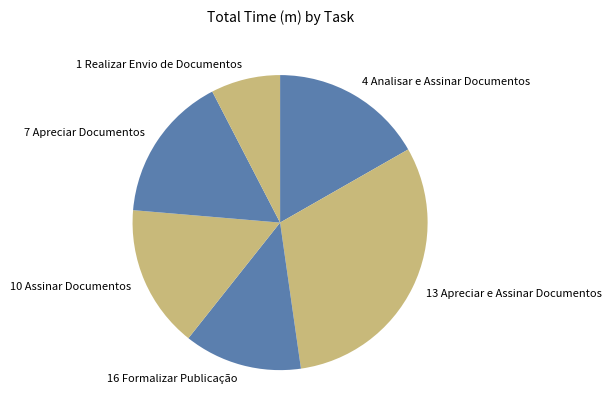

Is it true that 4 Analisar e Assinar Documentos is 22% of the pie?

False